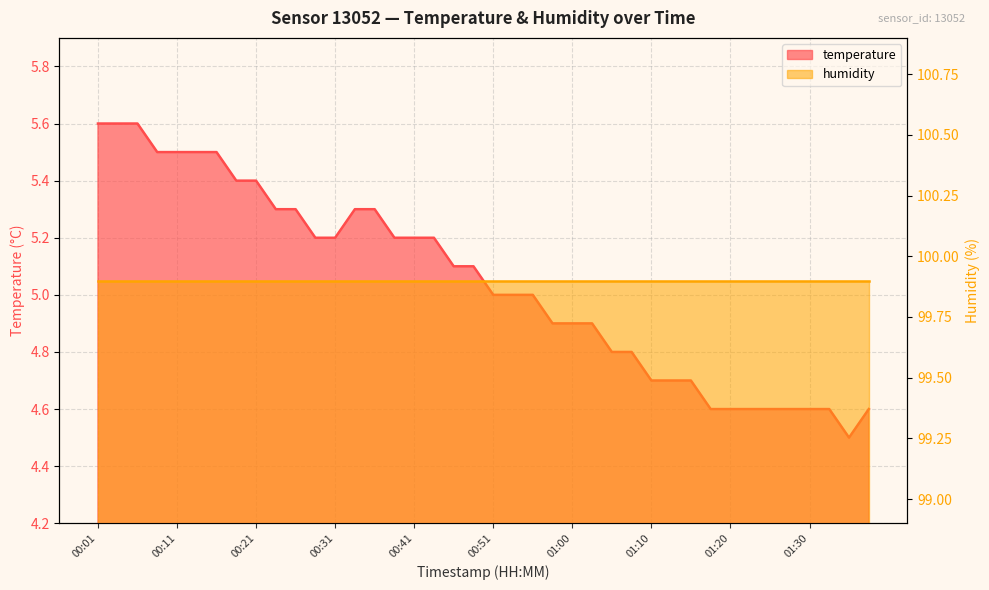

How many values exceed 5?

20